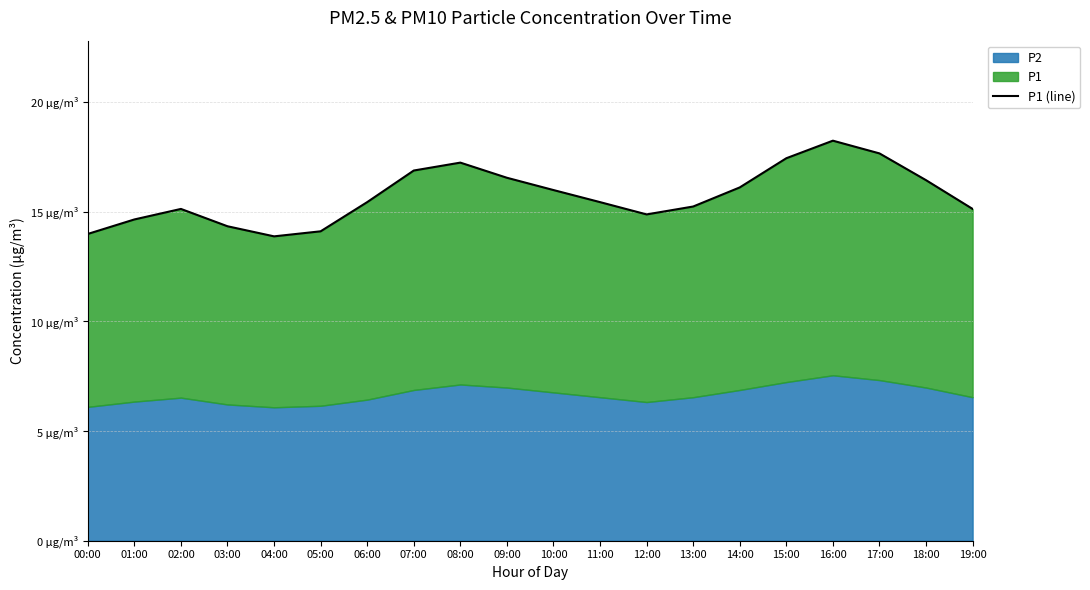

What is the greatest value displayed?

18.2